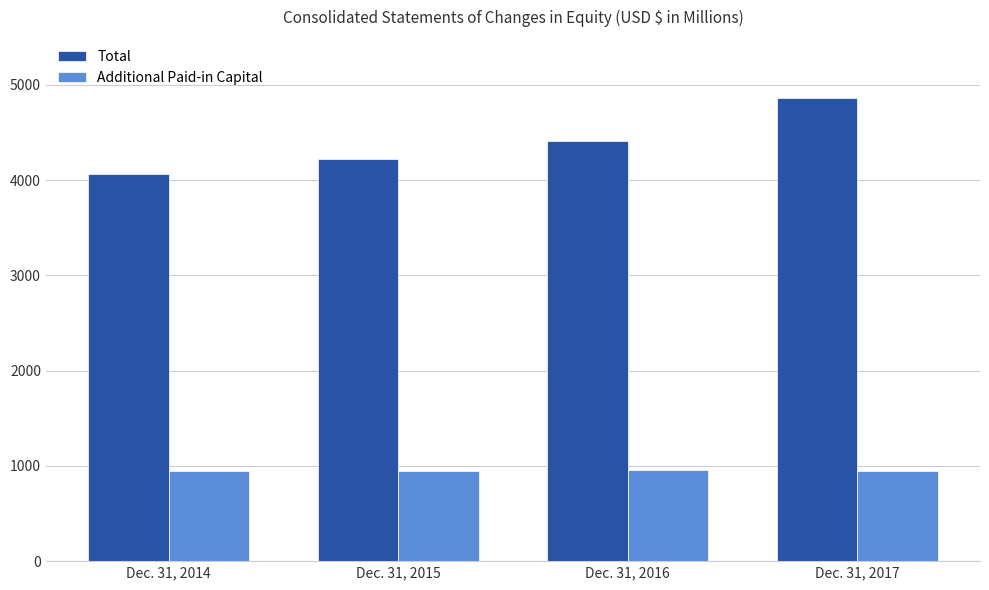

Which series has the largest range (max minus min)?

Total